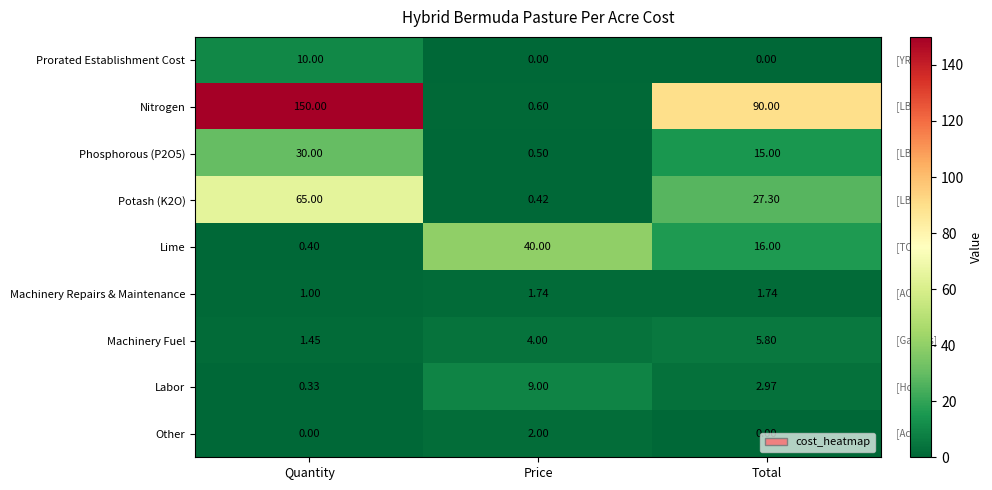

Which category has the highest value across all series?

Quantity